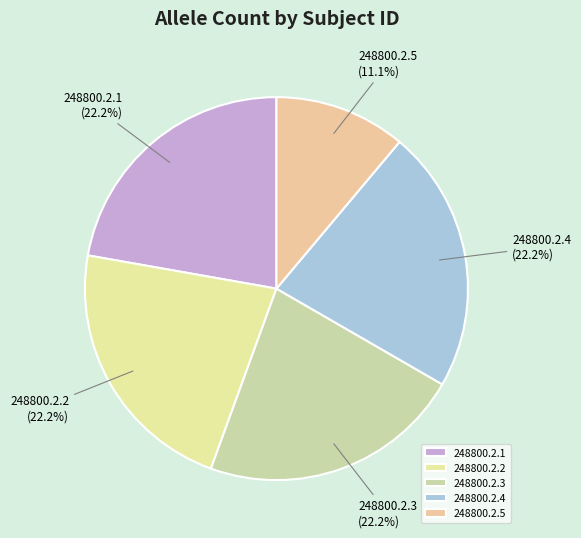

What percentage is the 248800.2.4 slice, to the nearest percent?

22%